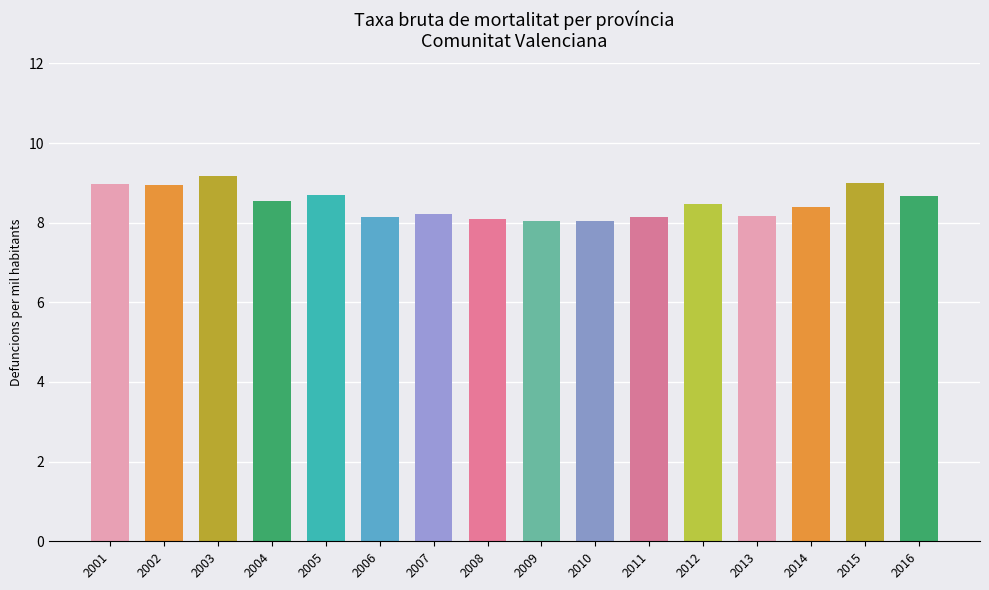

What is the smallest value displayed?

8.0